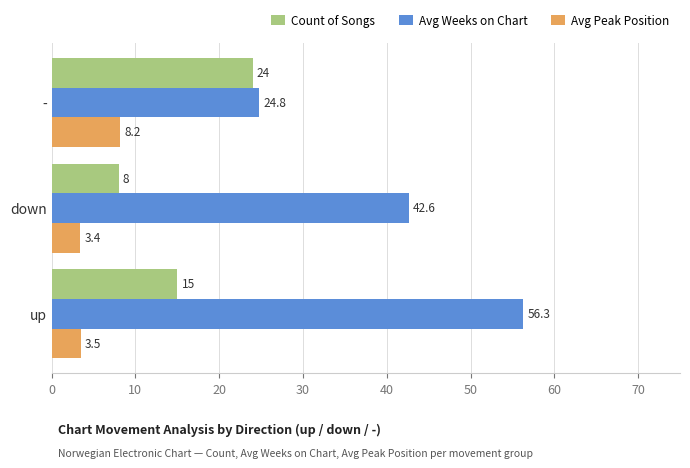

What is the difference between the Count of Songs values at - and down?

16.0